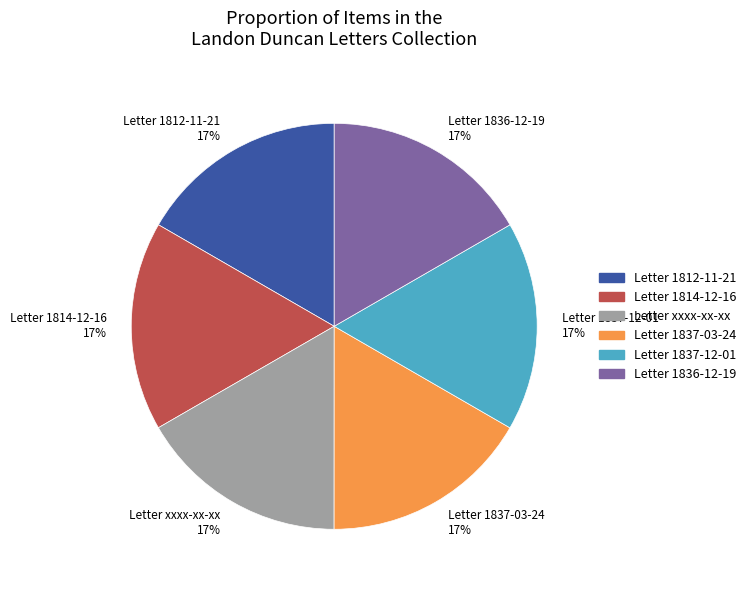

What percentage is the Letter xxxx-xx-xx slice, to the nearest percent?

17%